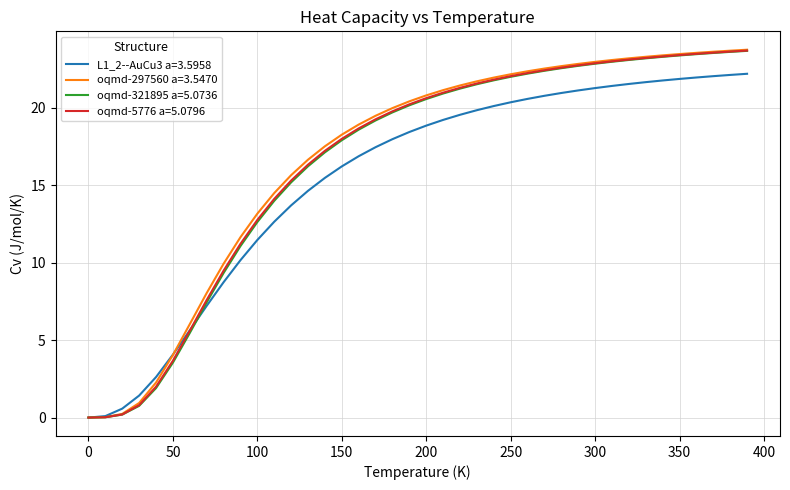

What is the maximum value for oqmd-321895 a=5.0736?

23.7